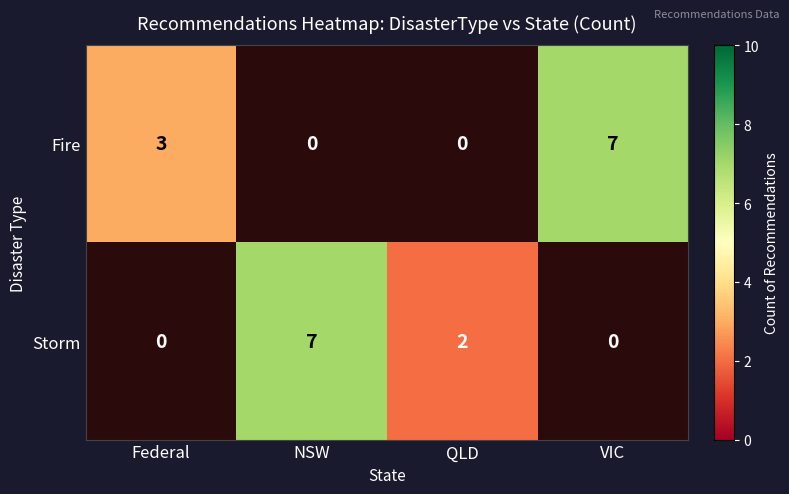

Between Federal and VIC, which is larger?

VIC